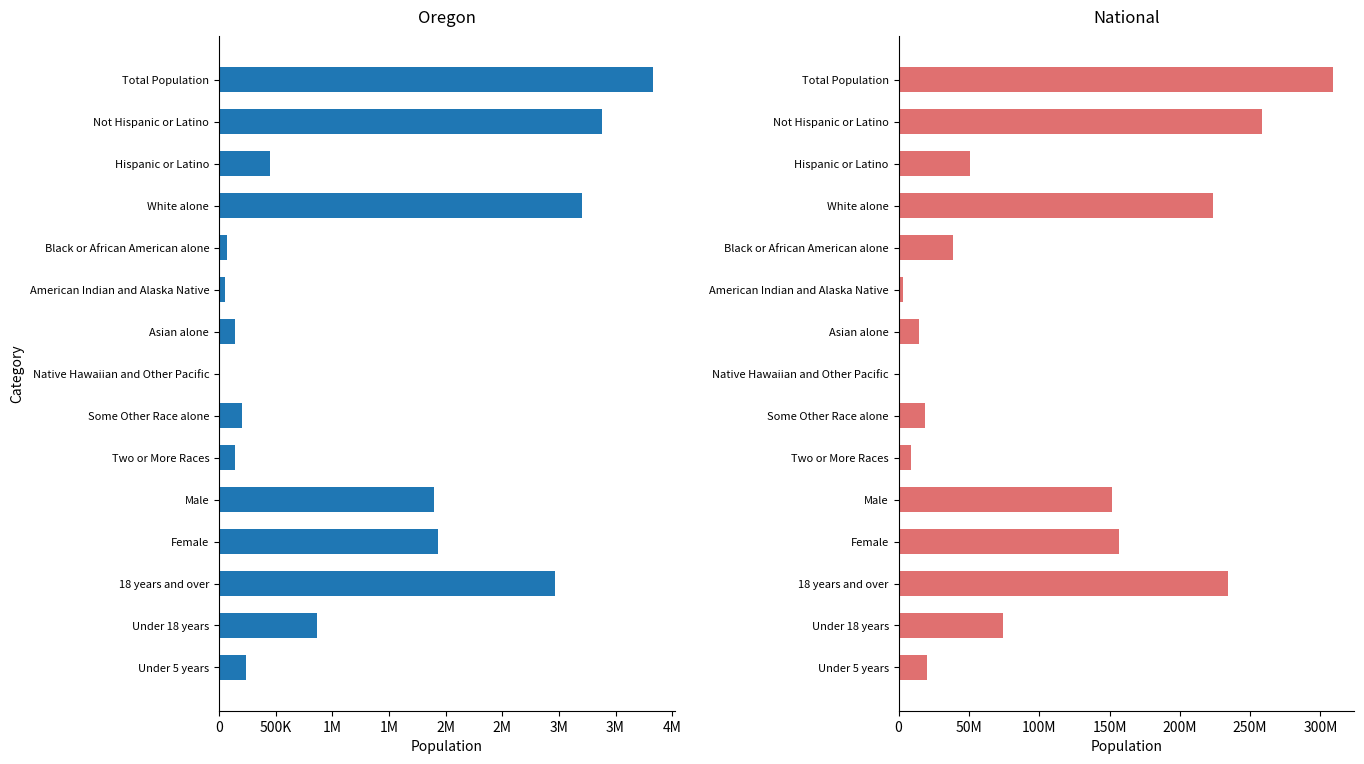

The value of National at Under 18 years is 101150448. True or false?

False